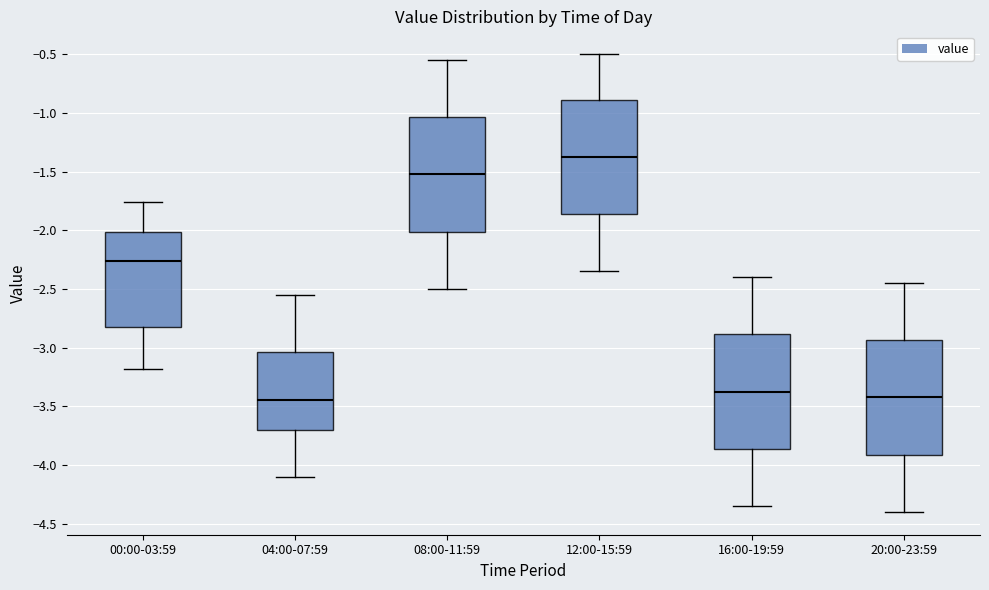

Where does the upper whisker of the box for 16:00-19:59 end on the y-axis? The values are not printed on the chart, so give them approximately, as read against the axis.

-2.40